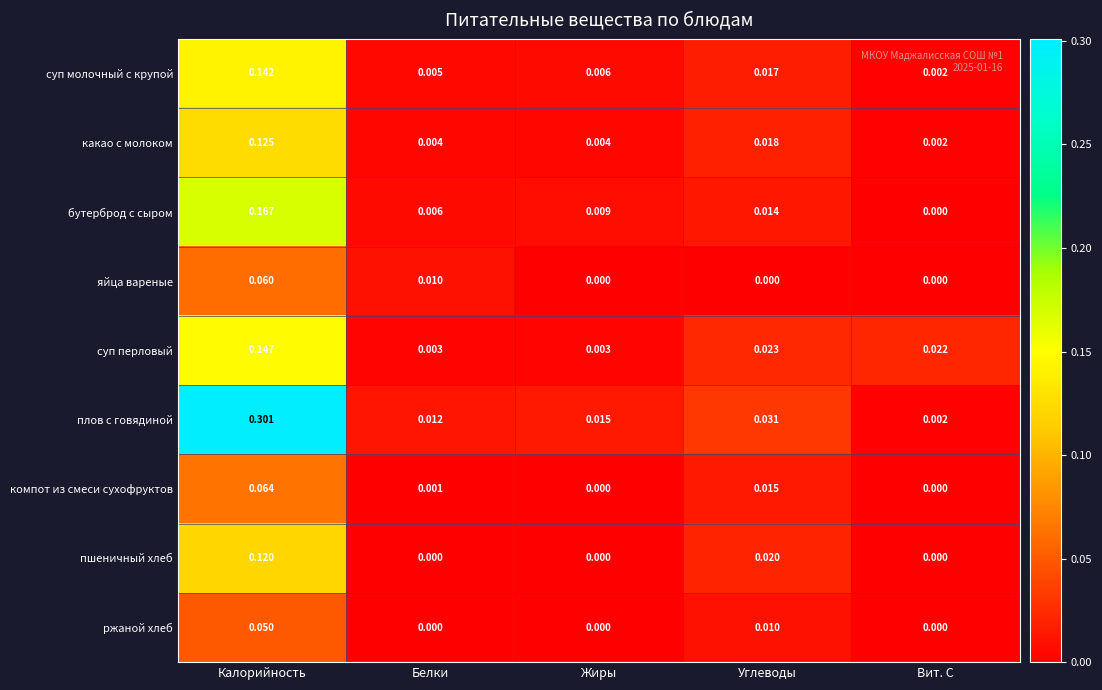

Which category has the highest value across all series?

Калорийность